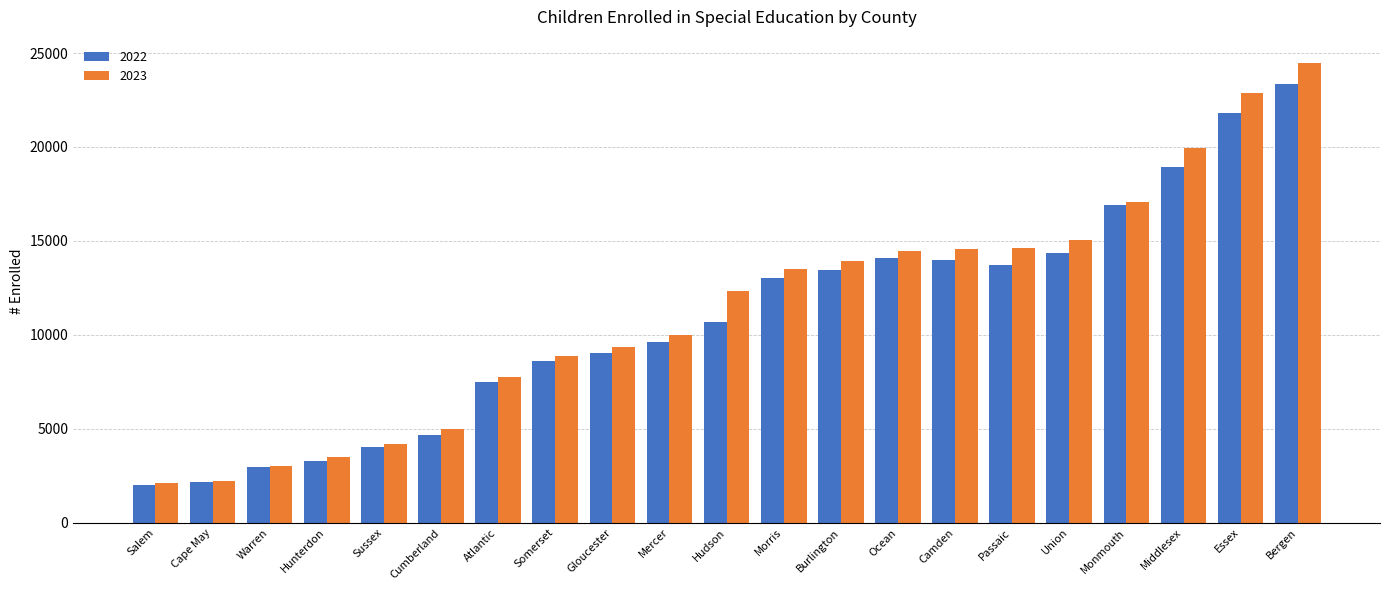

What is the label of the 11th bar from the right?

Hudson